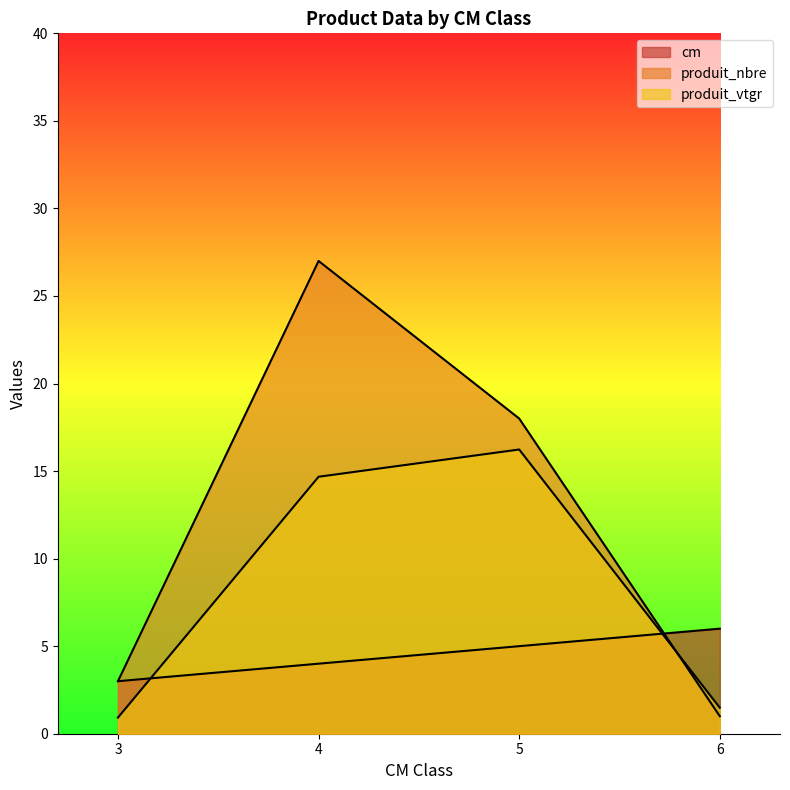

At which label does produit_vtgr reach its minimum?

3